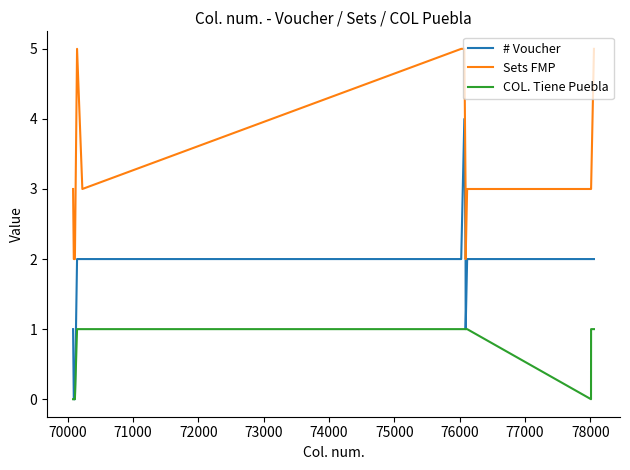

Which series has the largest total across all categories?

Sets FMP